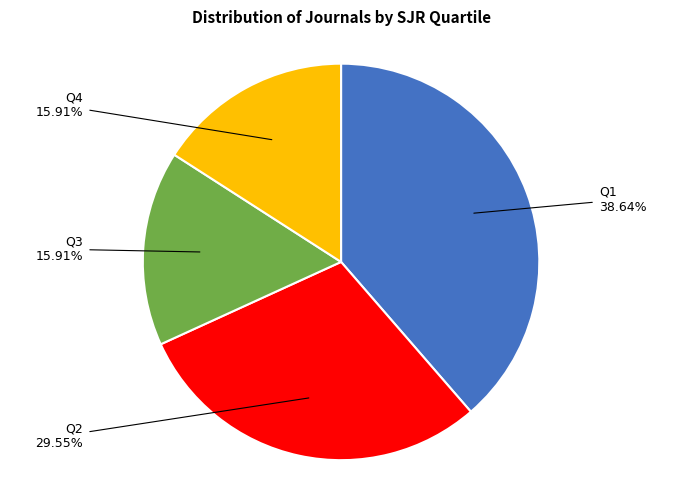

What is the largest slice in the pie chart?

Q1